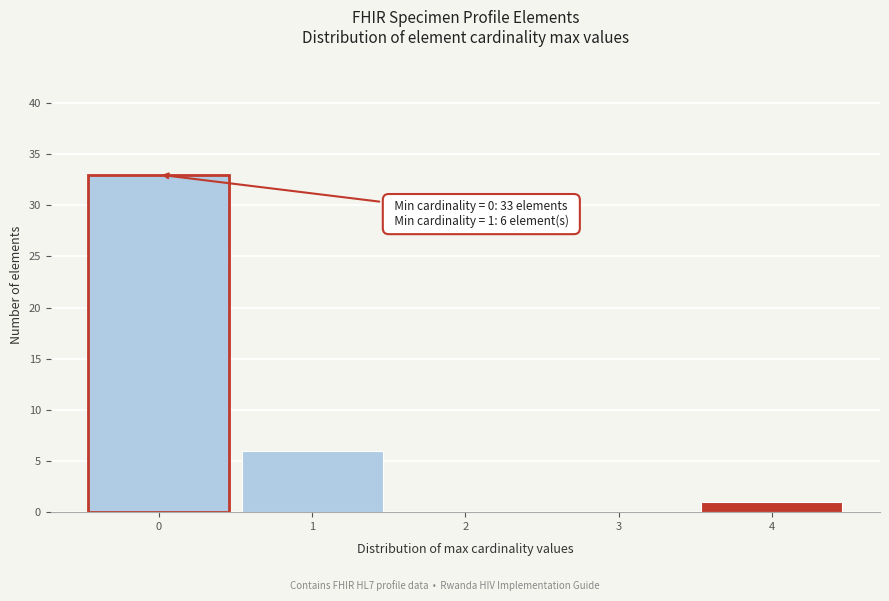

Which range on the x-axis has the tallest bar?

-0.5 to 0.5